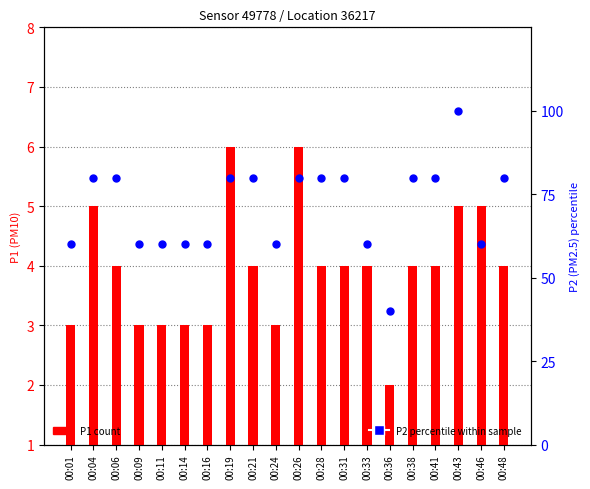

Which series reaches the minimum Y coordinate?

P1 count